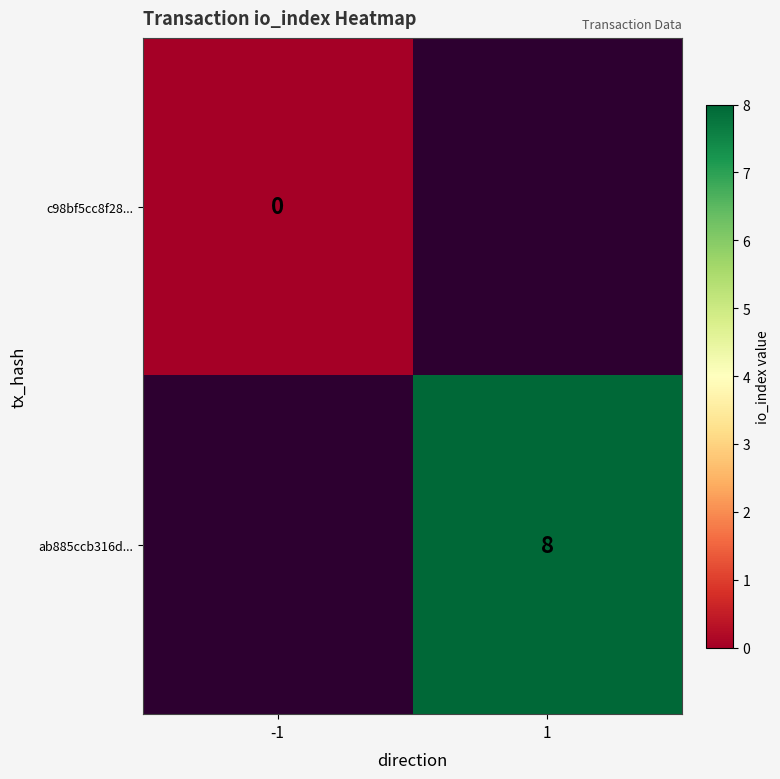

The value of ab885ccb316d... at 1 is 3. True or false?

False